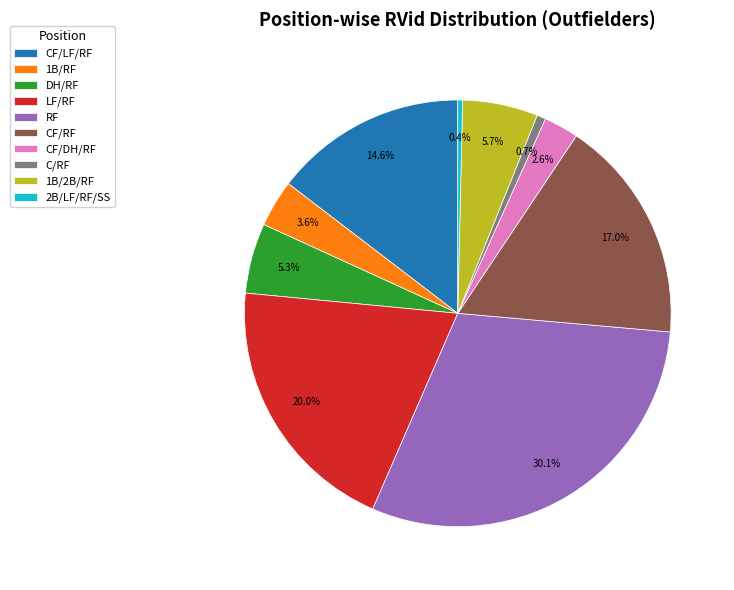

The C/RF slice represents 9% of the pie. True or false?

False